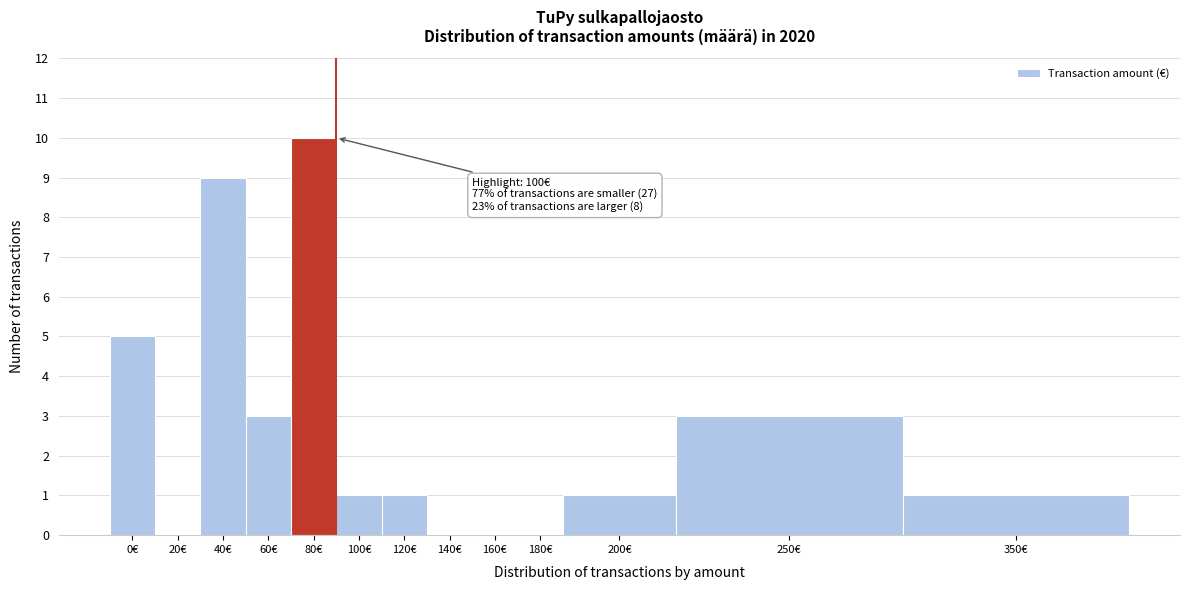

Reading right to left, transcribe all the data shown in this chart.

350€=1	250€=3	200€=1	180€=0	160€=0	140€=0	120€=1	100€=1	80€=10	60€=3	40€=9	20€=0	0€=5